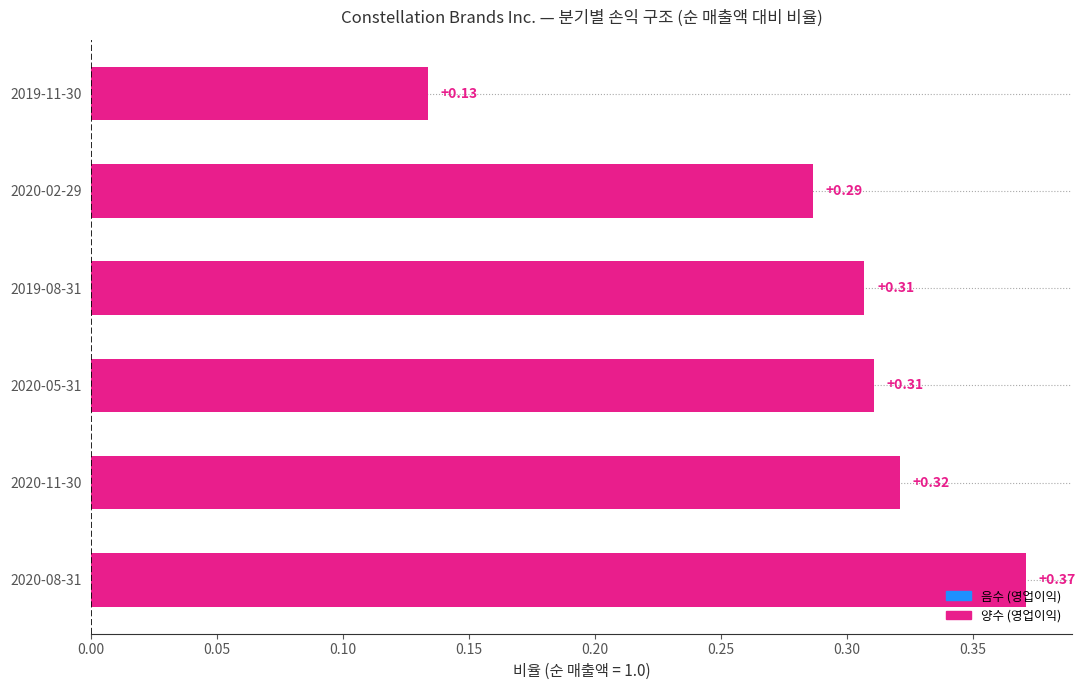

How many bars are there in total?

6